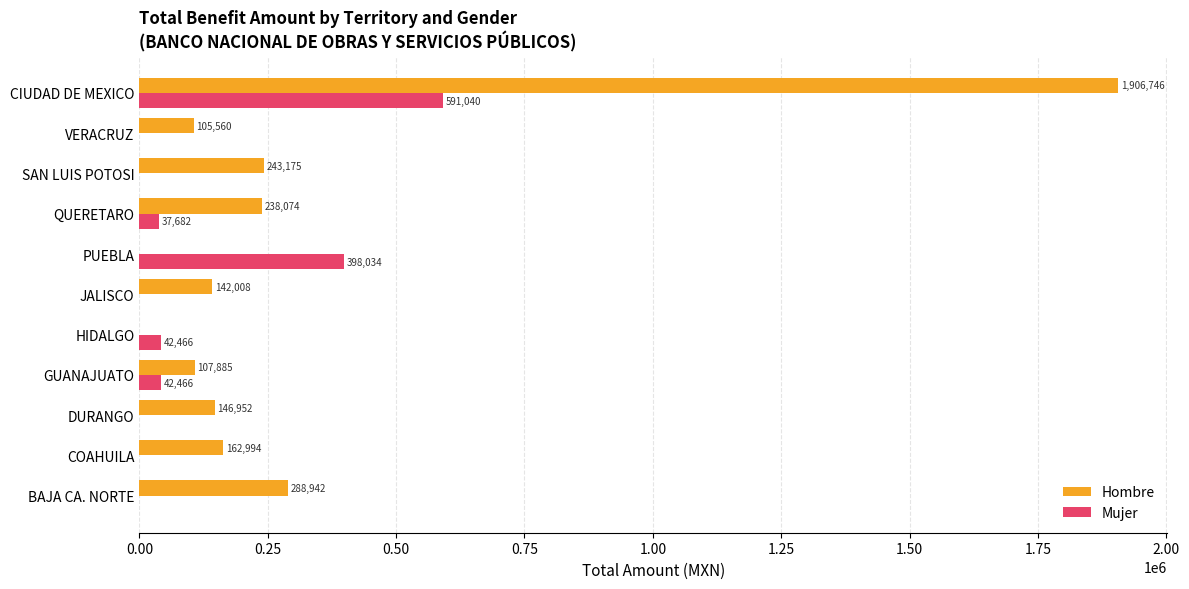

Count the number of data series in this chart.

2